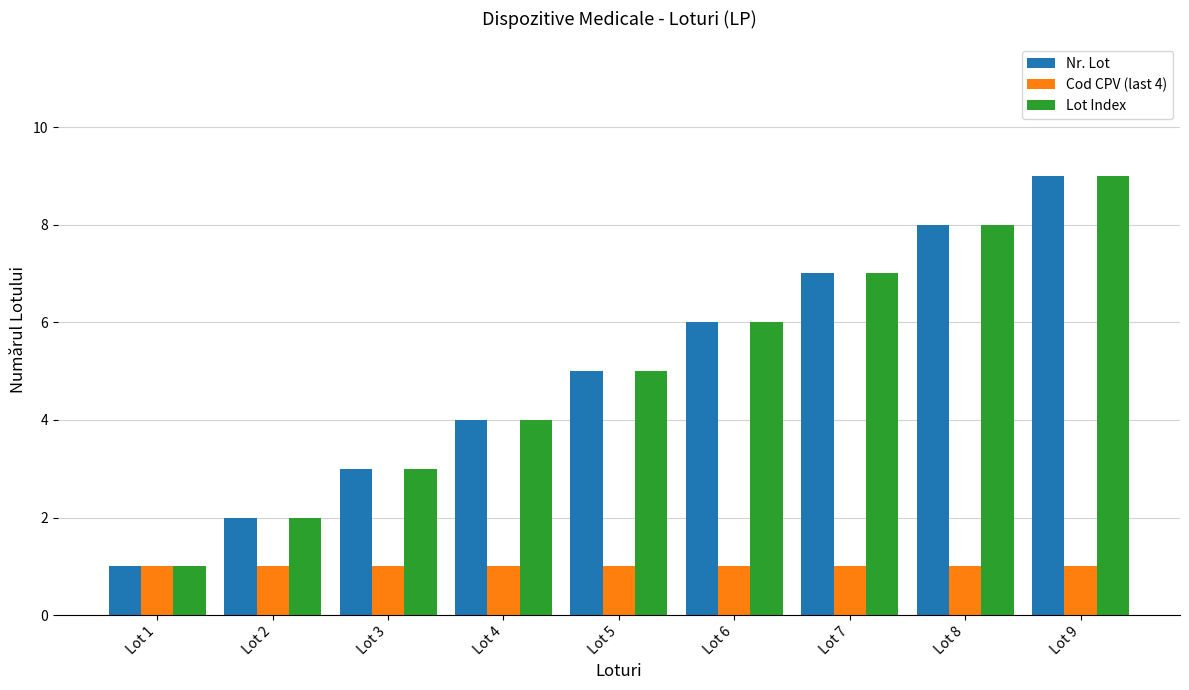

Reading left to right, what are all the values shown in this chart?

Nr. Lot: 1	2	3	4	5	6	7	8	9
Cod CPV (last 4): 1	1	1	1	1	1	1	1	1
Lot Index: 1	2	3	4	5	6	7	8	9